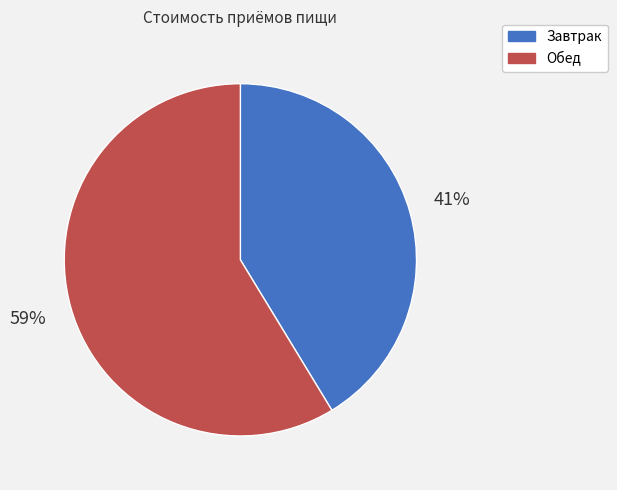

What percentage is the Завтрак slice, to the nearest percent?

41%